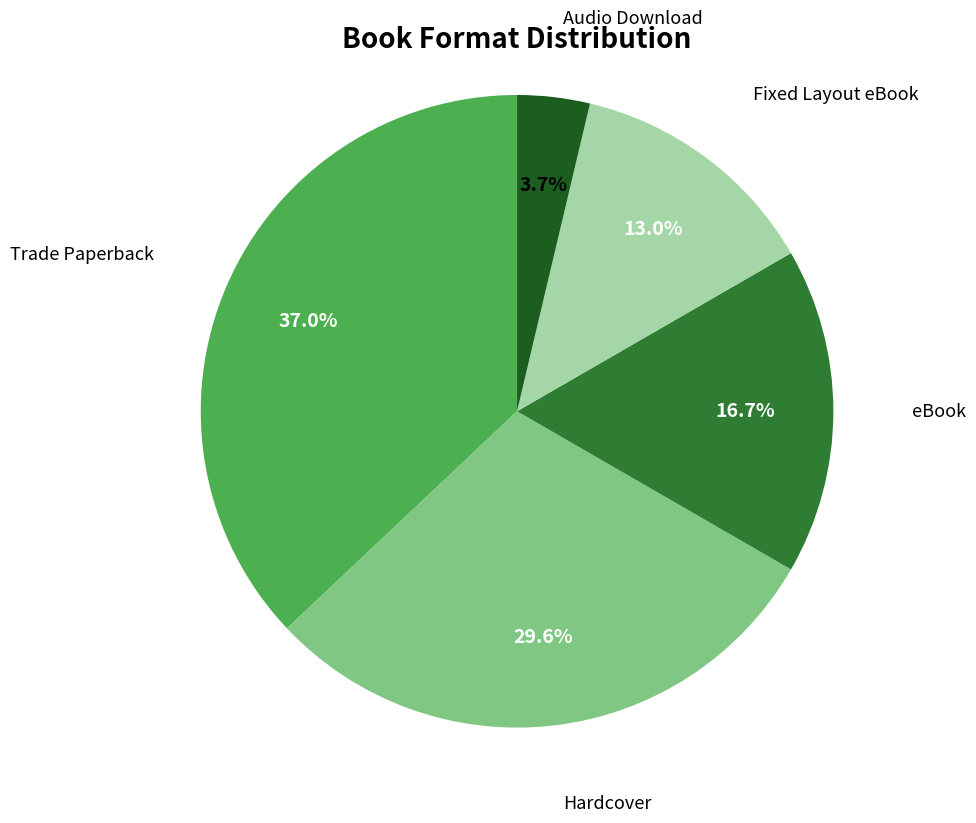

Is there a majority slice in this chart?

No